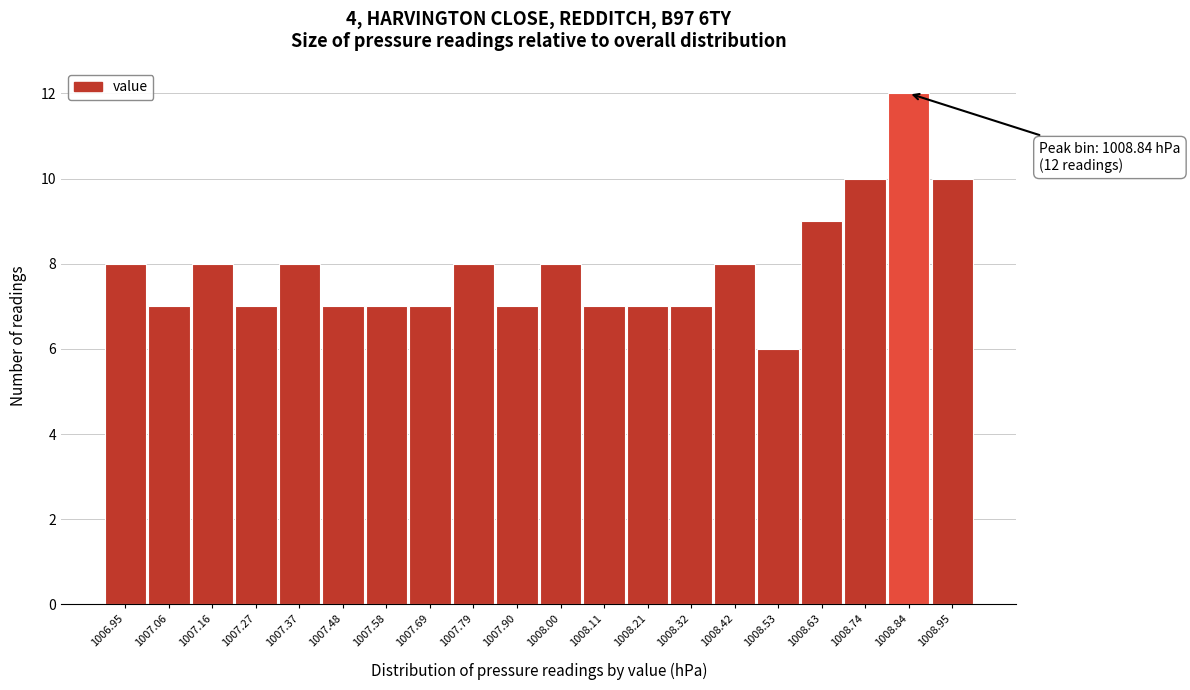

Which range on the x-axis has the tallest bar?

1008.790 to 1008.895